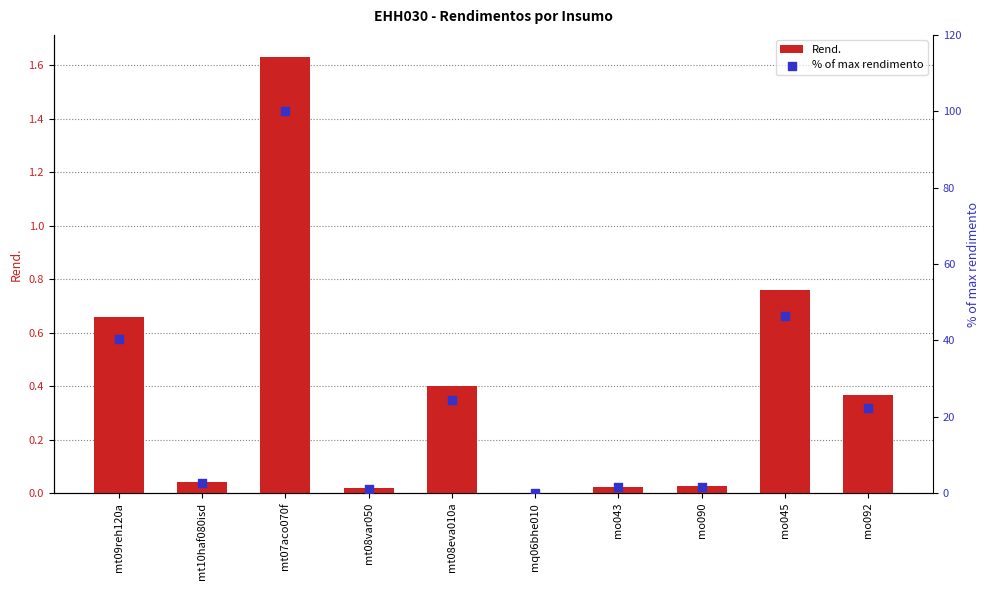

Which series has the largest Y range (max minus min)?

% of max rendimento